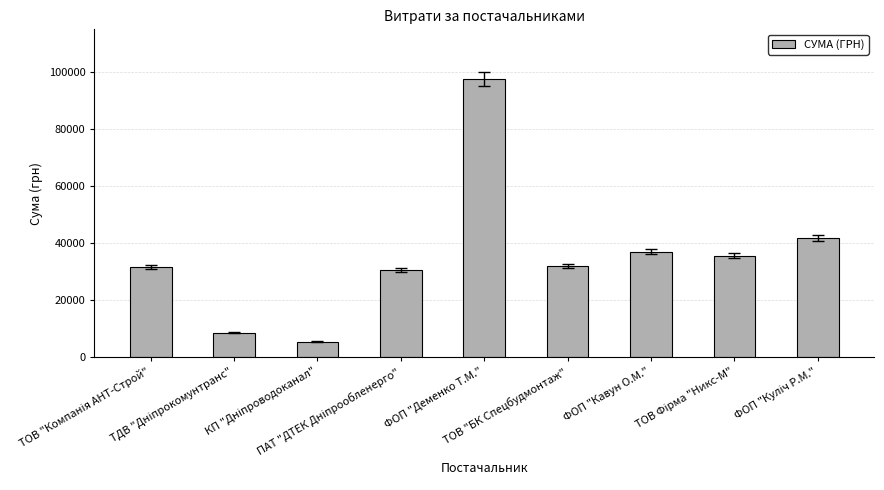

How many data points are above 32098?

5